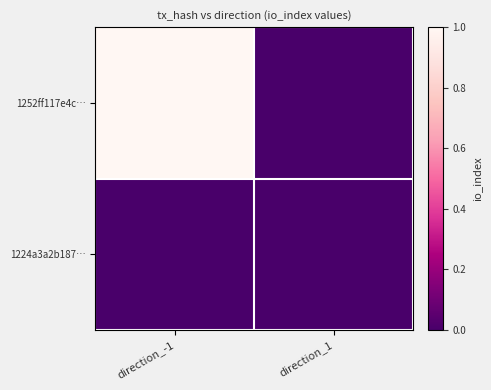

Reading right to left, what are all the values shown in this chart?

1252ff117e4c…: direction_1=0	direction_-1=1
1224a3a2b187…: direction_1=0	direction_-1=0